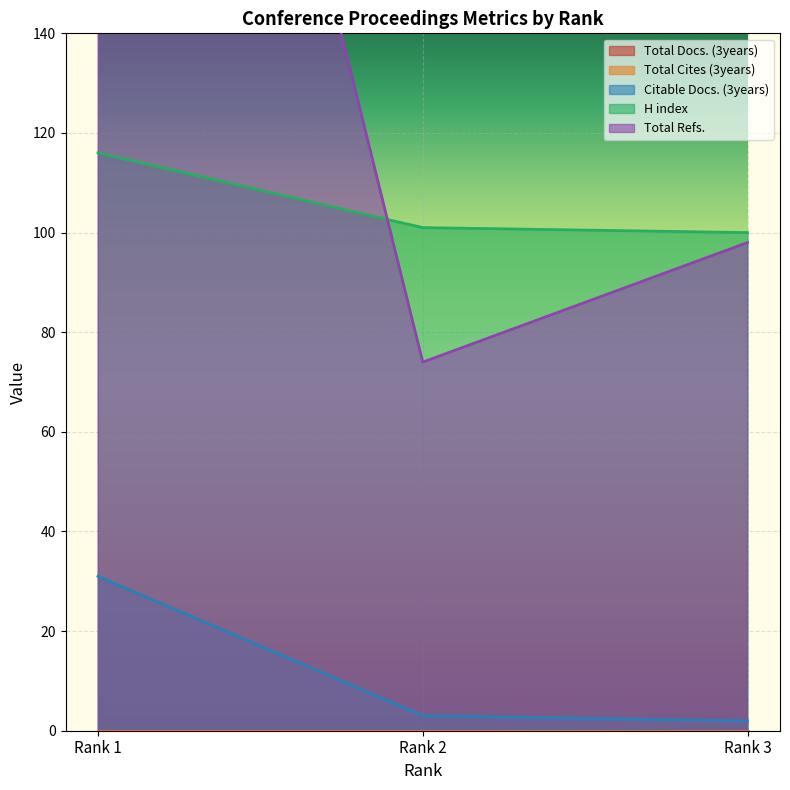

What is the difference between the H index values at Rank 2 and Rank 3?

1